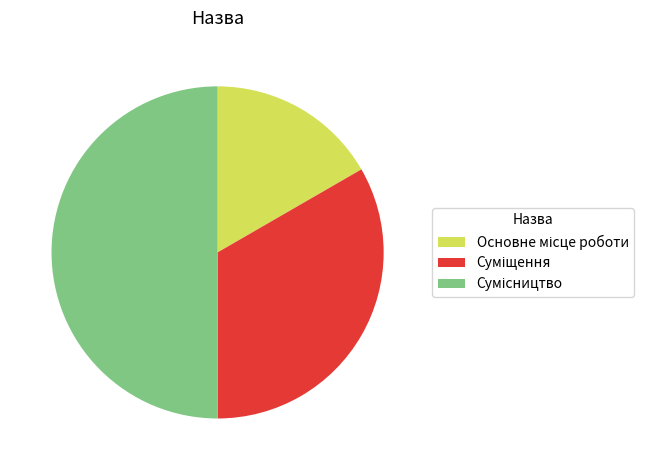

What is the ratio of the value at Сумісництво to the value at Суміщення?

1.5